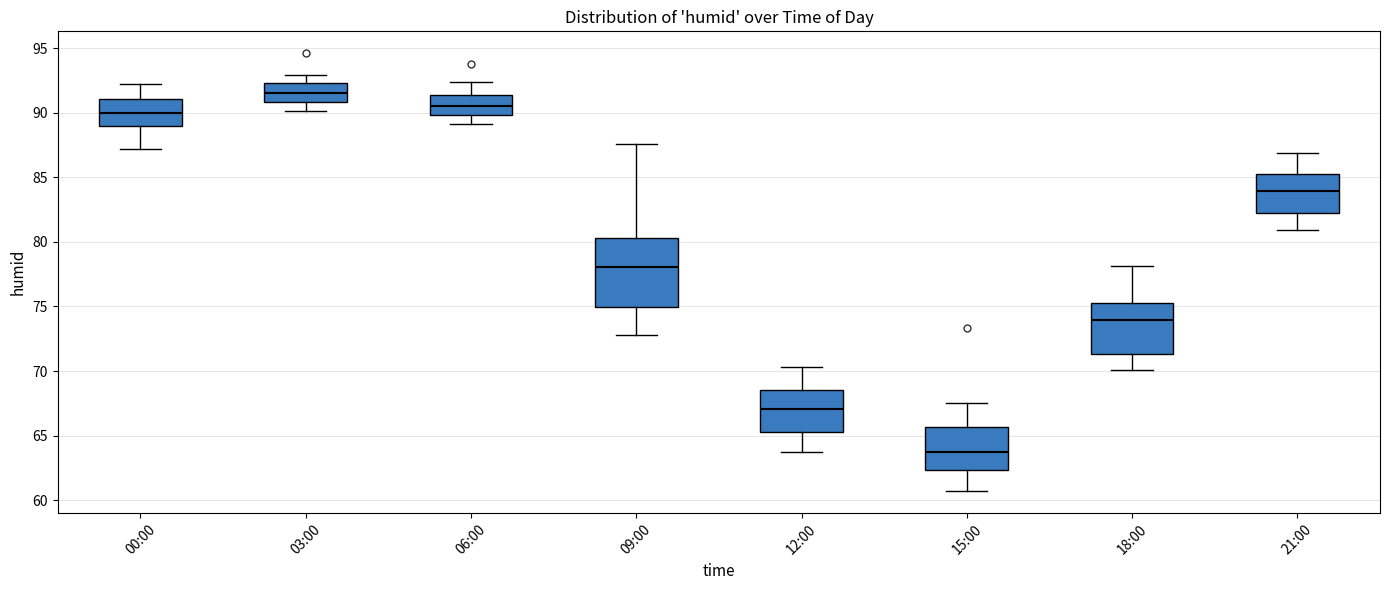

Which box has the lowest median line?

15:00